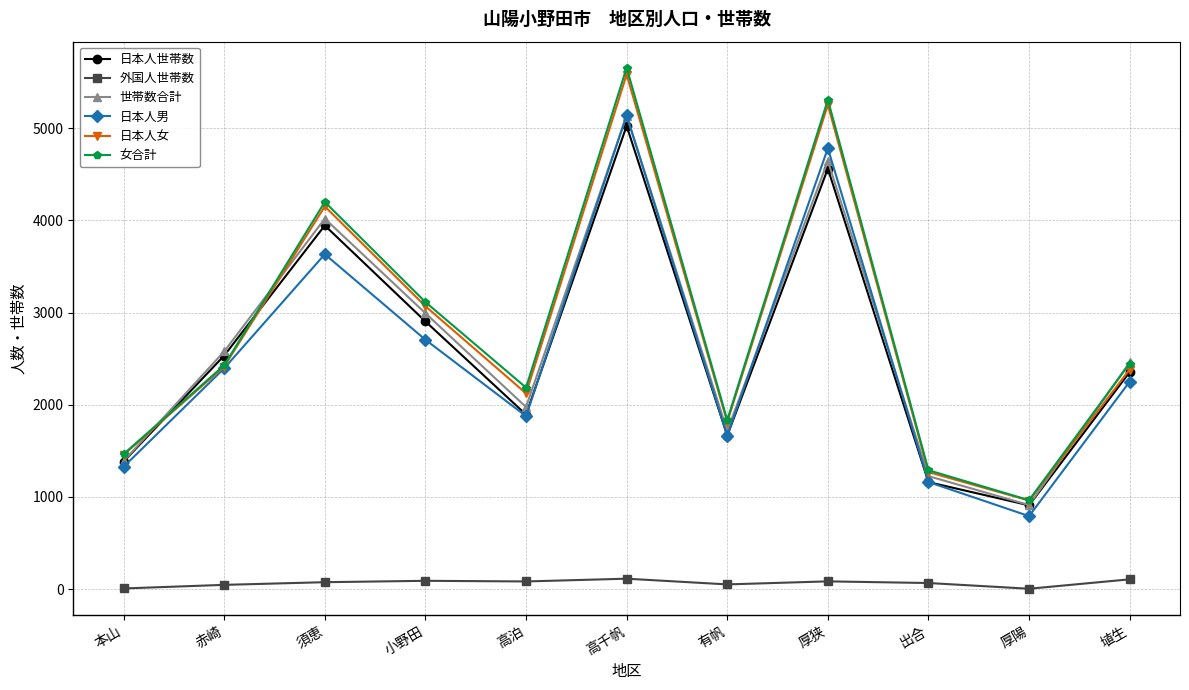

Where is the first local maximum for 日本人世帯数?

須恵